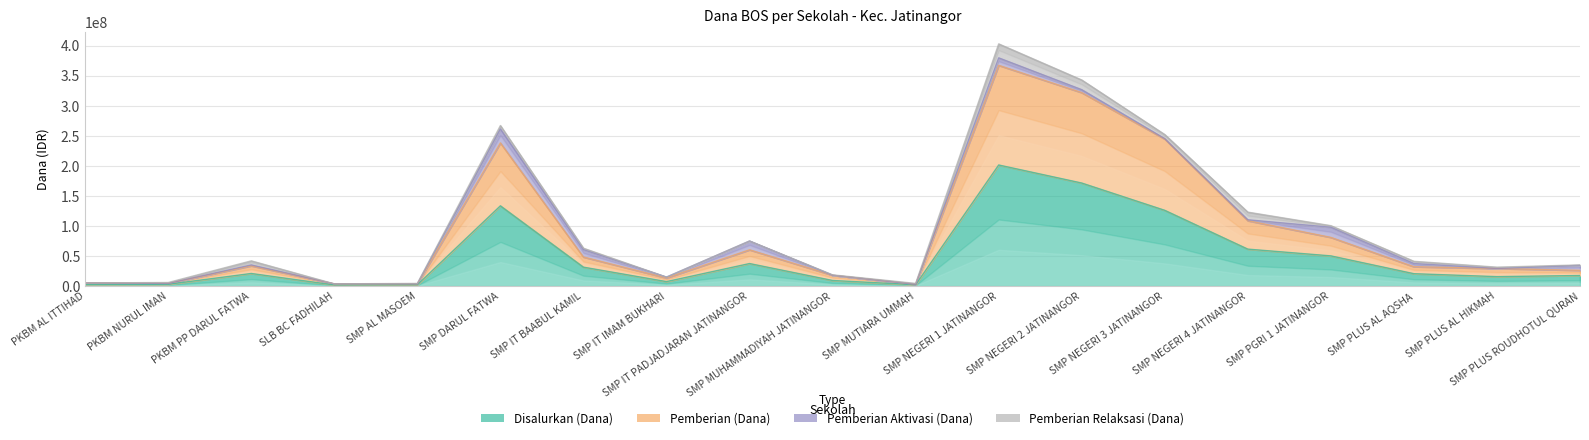

What position from the right is SMP NEGERI 3 JATINANGOR?

6